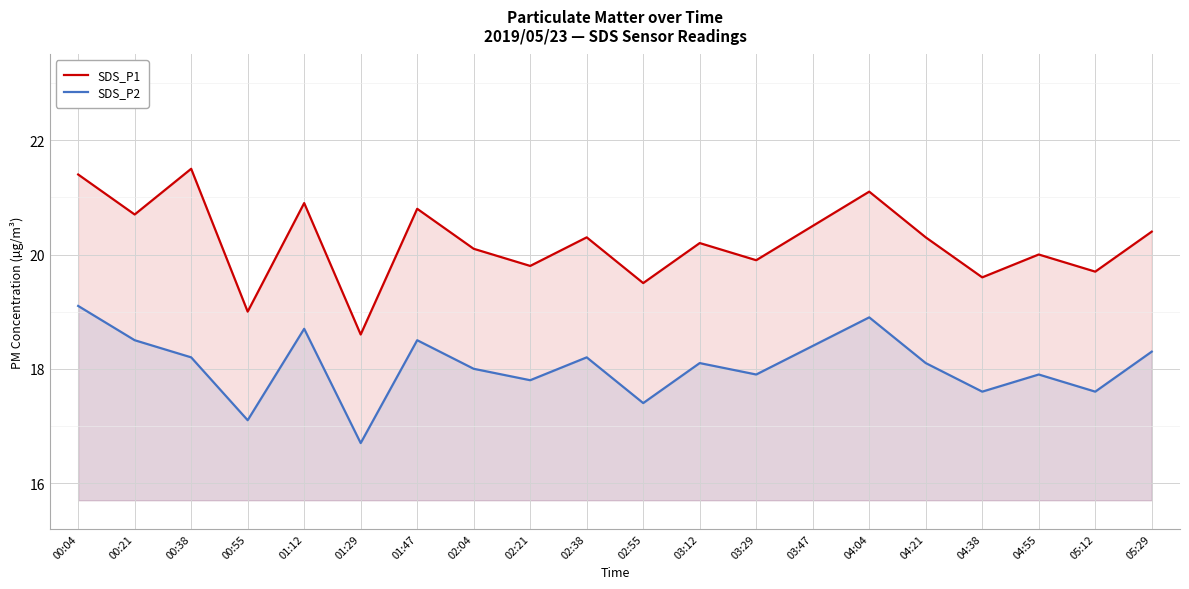

What is the lowest value of the SDS_P2 series?

16.7